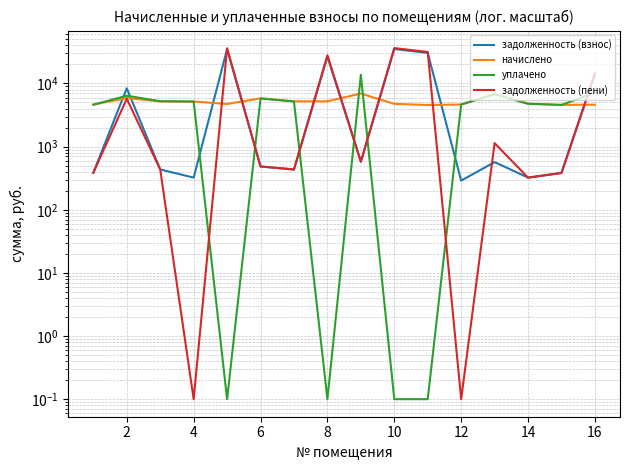

What is the label of the 2nd point from the left?

2